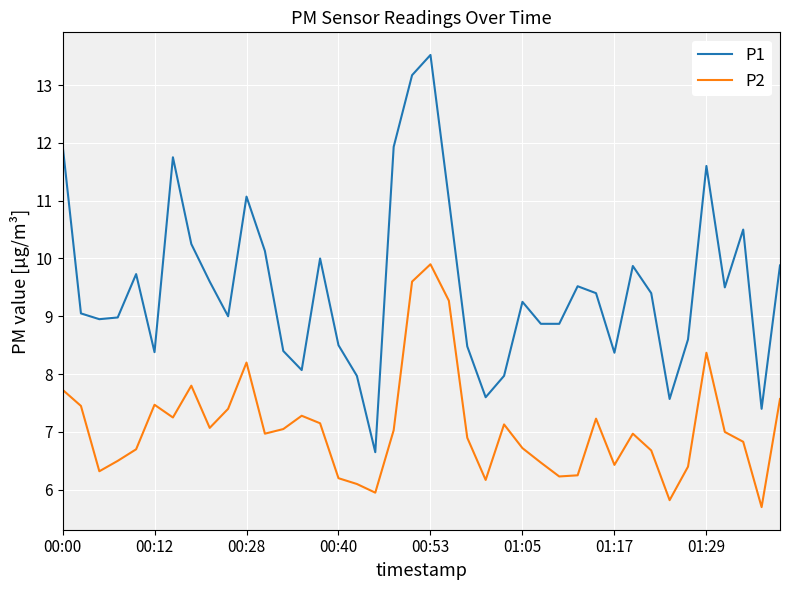

Which series has the widest spread of values?

P1